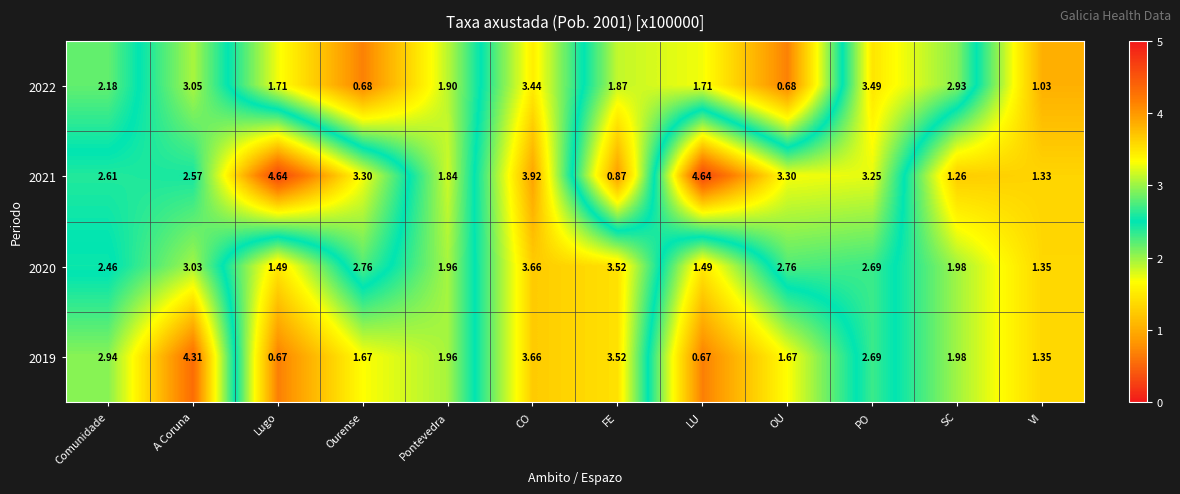

At which category is the sum across all series the highest?

CO